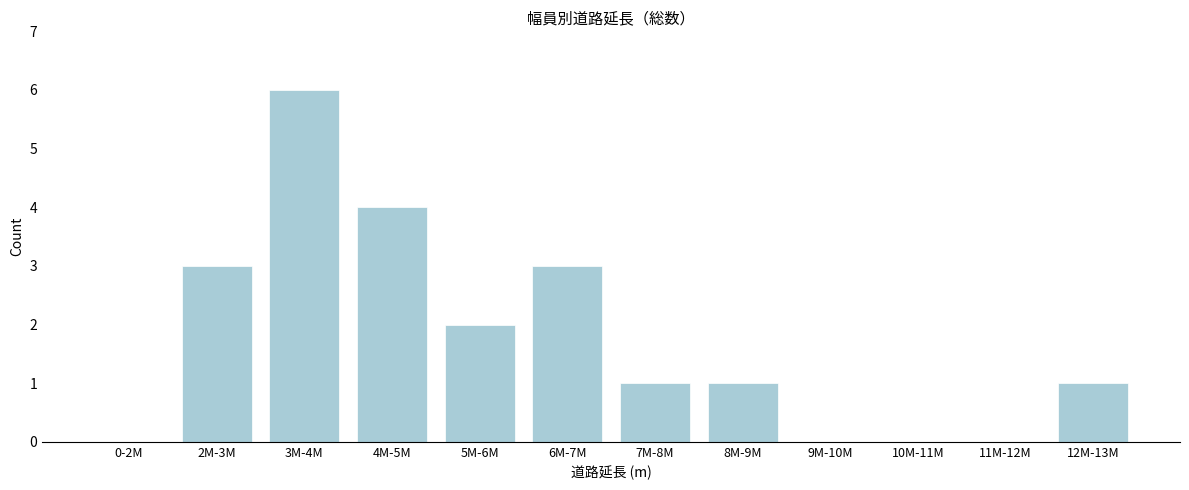

Reading right to left, what are all the values shown in this chart?

12M-13M=1	11M-12M=0	10M-11M=0	9M-10M=0	8M-9M=1	7M-8M=1	6M-7M=3	5M-6M=2	4M-5M=4	3M-4M=6	2M-3M=3	0-2M=0